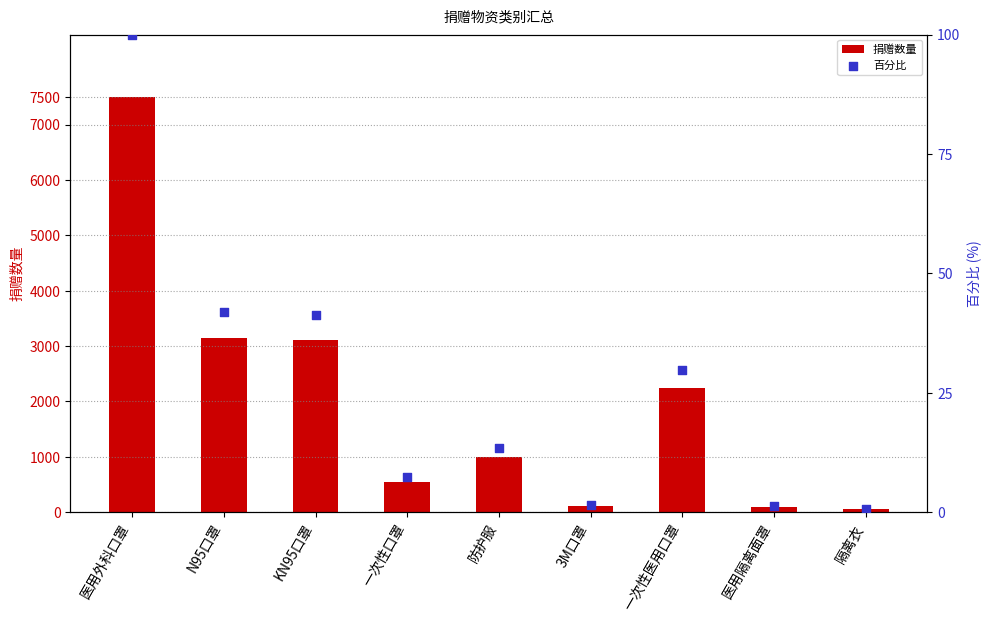

Which series has the largest total across all categories?

捐赠数量